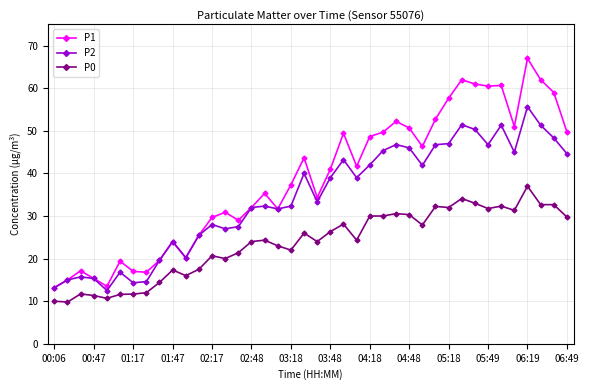

True or false: P2 and P0 intersect in this chart.

False